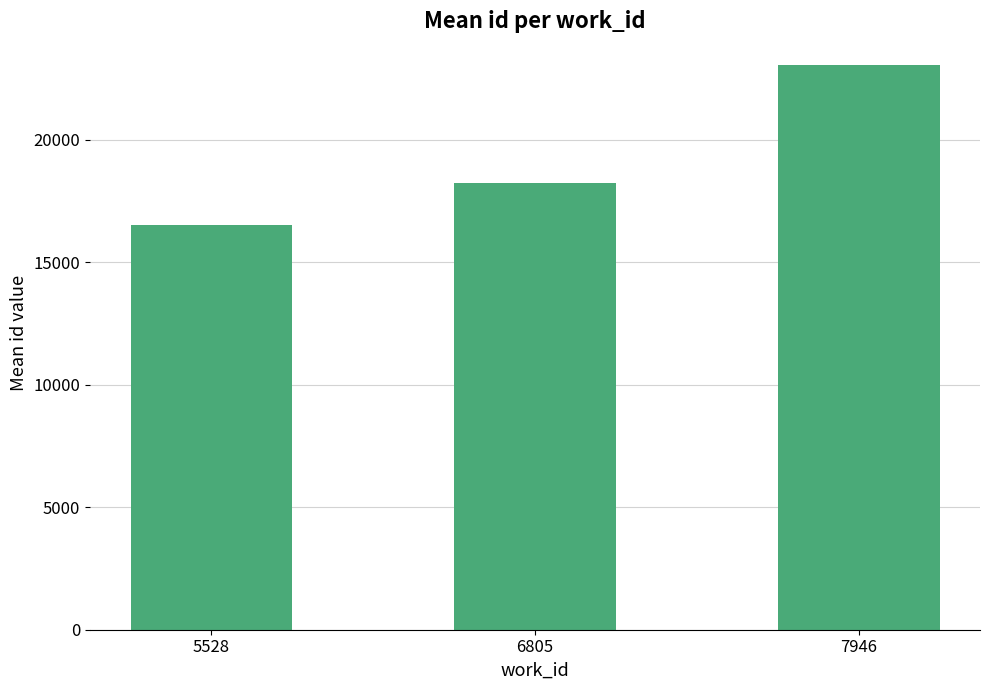

What is the maximum value shown in the chart?

23076.0